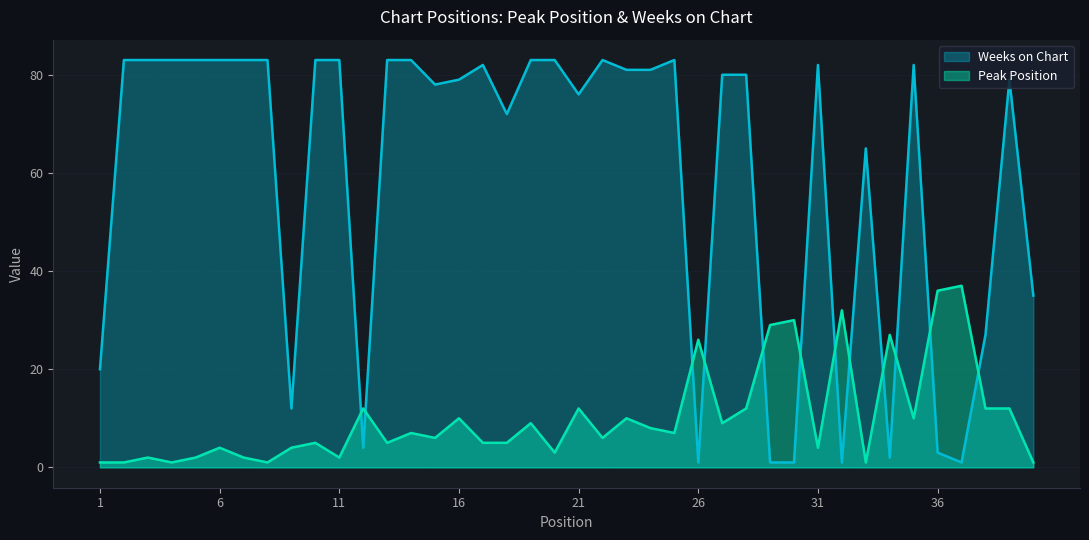

Reading left to right, transcribe all the data shown in this chart.

Peak Position: 1	1	2	1	2	4	2	1	4	5	2	12	5	7	6	10	5	5	9	3	12	6	10	8	7	26	9	12	29	30	4	32	1	27	10	36	37	12	12	1
Weeks on Chart: 20	83	83	83	83	83	83	83	12	83	83	4	83	83	78	79	82	72	83	83	76	83	81	81	83	1	80	80	1	1	82	1	65	2	82	3	1	27	79	35